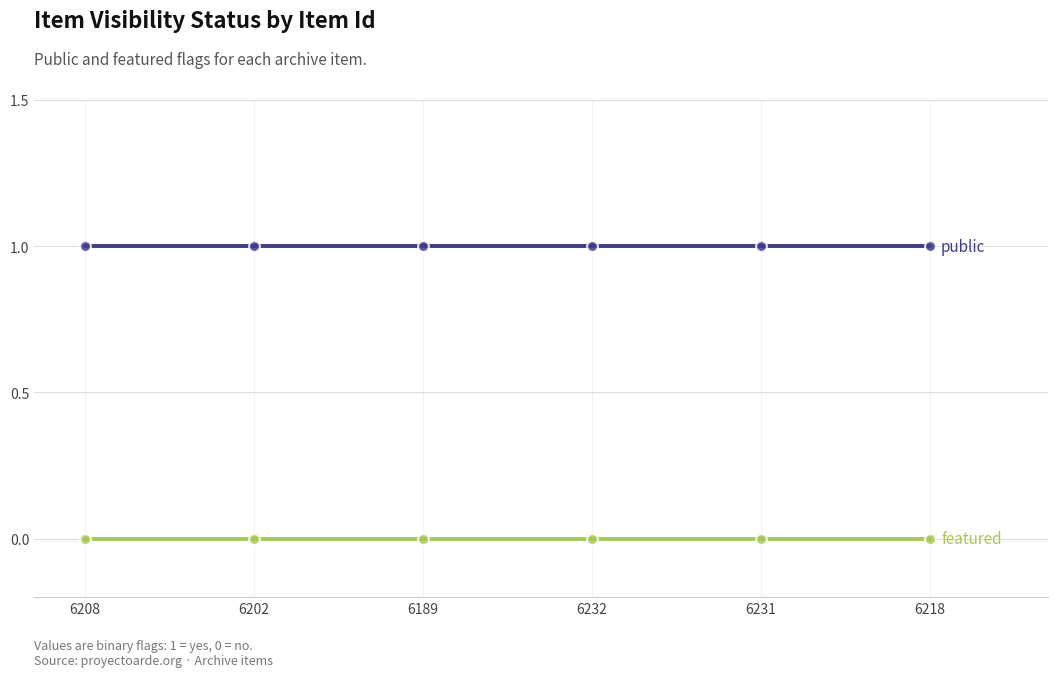

What position from the left is 6232?

4